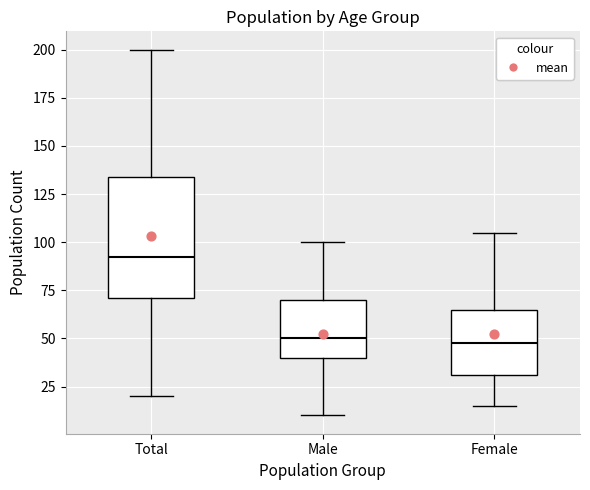

Reading left to right, read every box against the y-axis: the position of its median line, the range the box covers, and the ends of its whiskers. The values are not printed on the chart, so give them approximately, as read against the axis.

Total: median 95, box 70 to 135, whiskers 20 to 200
Male: median 50, box 40 to 70, whiskers 10 to 100
Female: median 50, box 30 to 65, whiskers 15 to 105